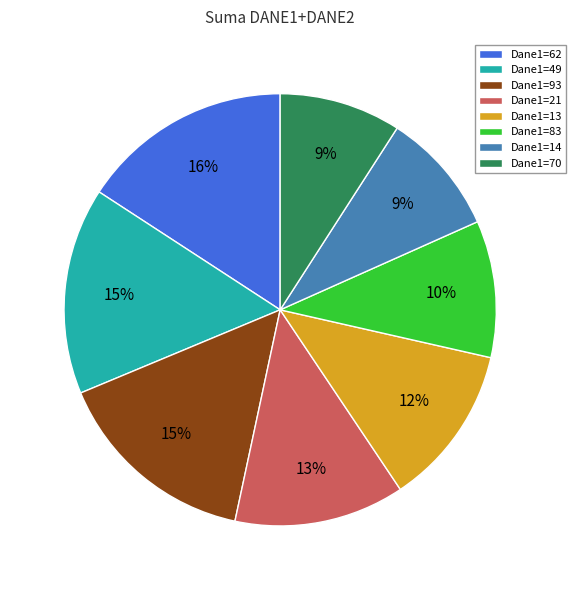

Which has a higher value, Dane1=14 or Dane1=21?

Dane1=21